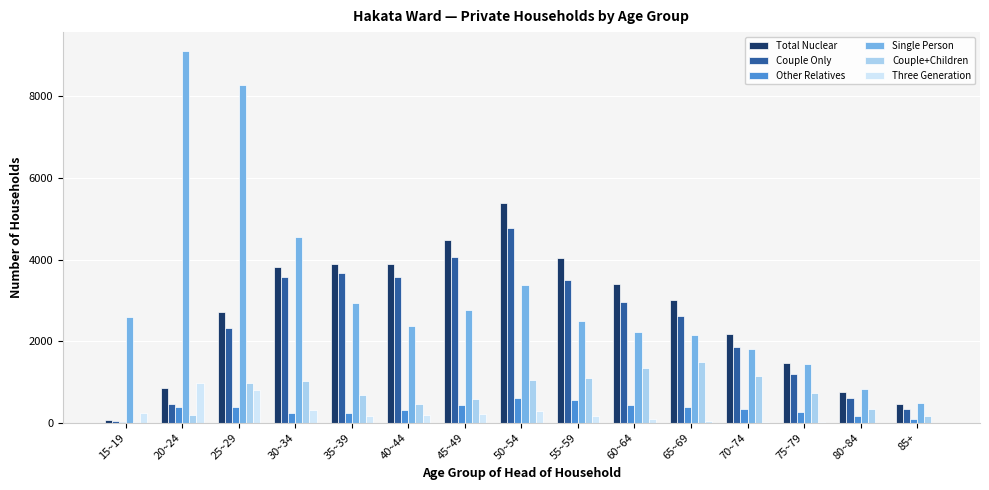

Count the number of categories in the chart.

15